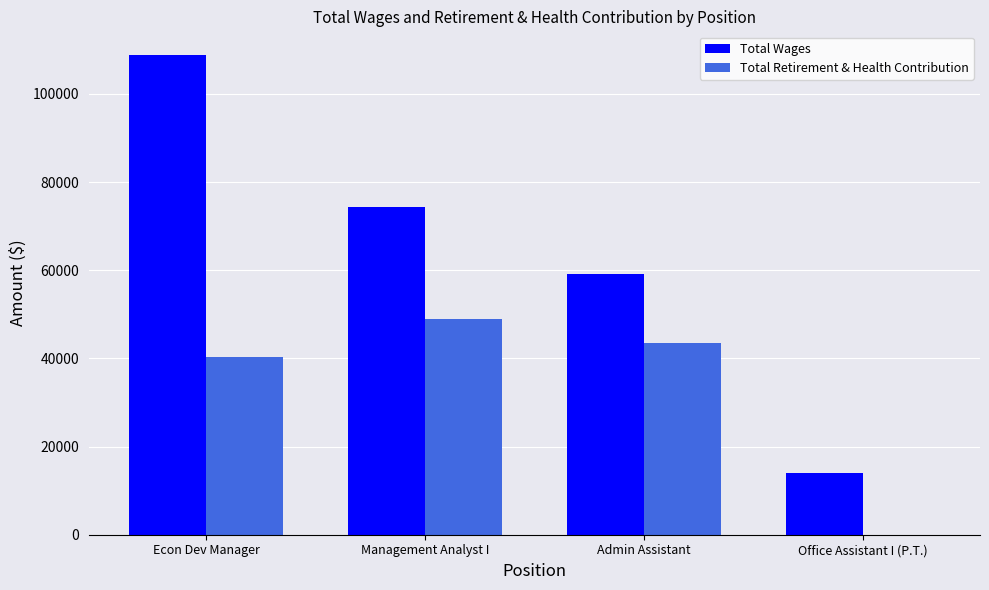

Which category has the highest value in the Total Retirement & Health Contribution series?

Management Analyst I